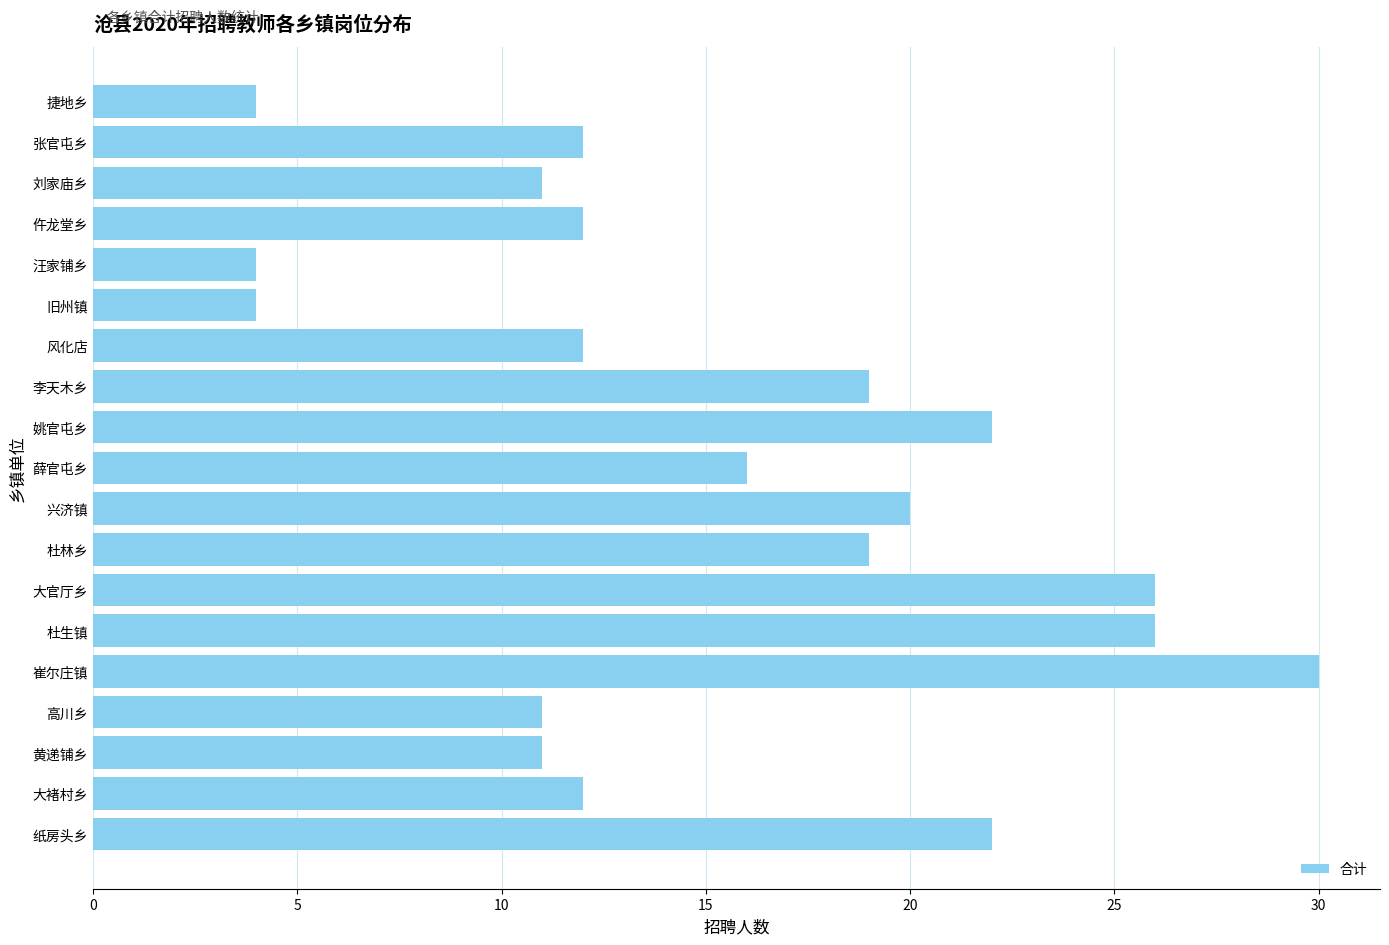

Is it true that the value at 兴济镇 is 7?

False